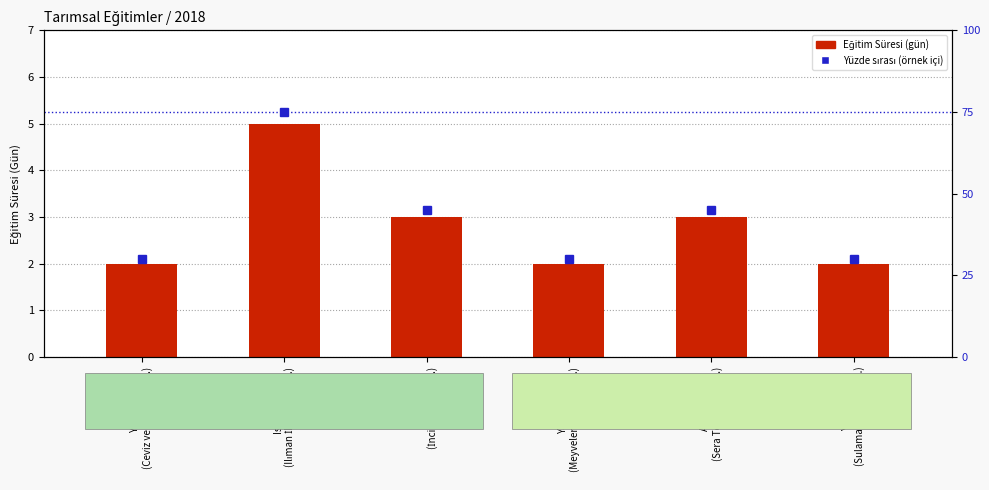

Which has a higher value, Yalova
(Sulama Sistemleri,...) or Yalova
(Ceviz ve Badem Yet...)?

Yalova
(Sulama Sistemleri,...)